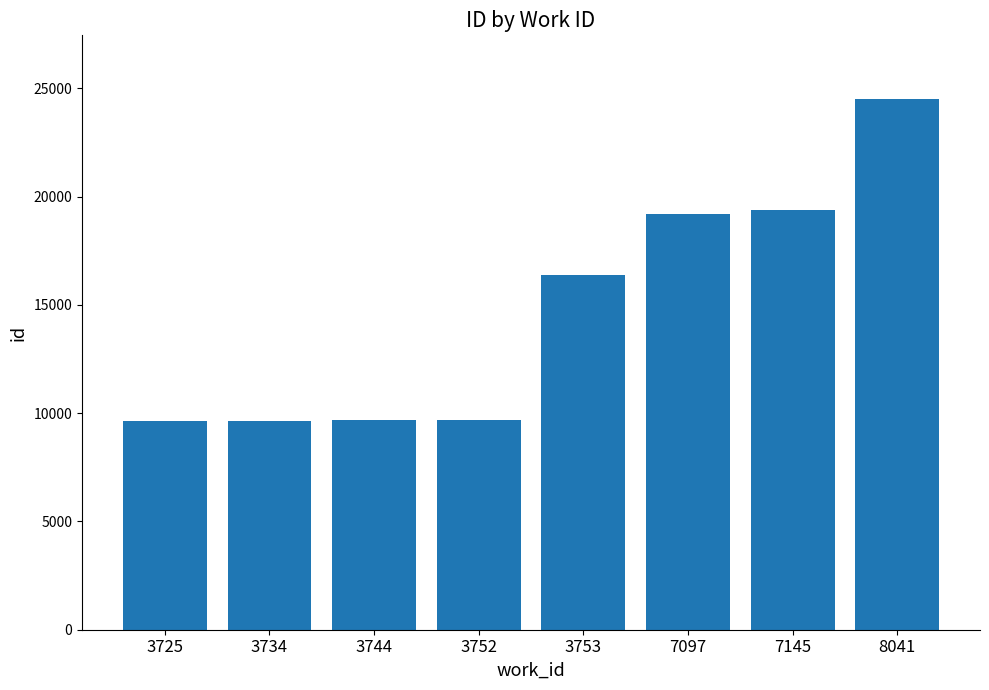

What is the difference between the second highest and minimum values?

9756.0